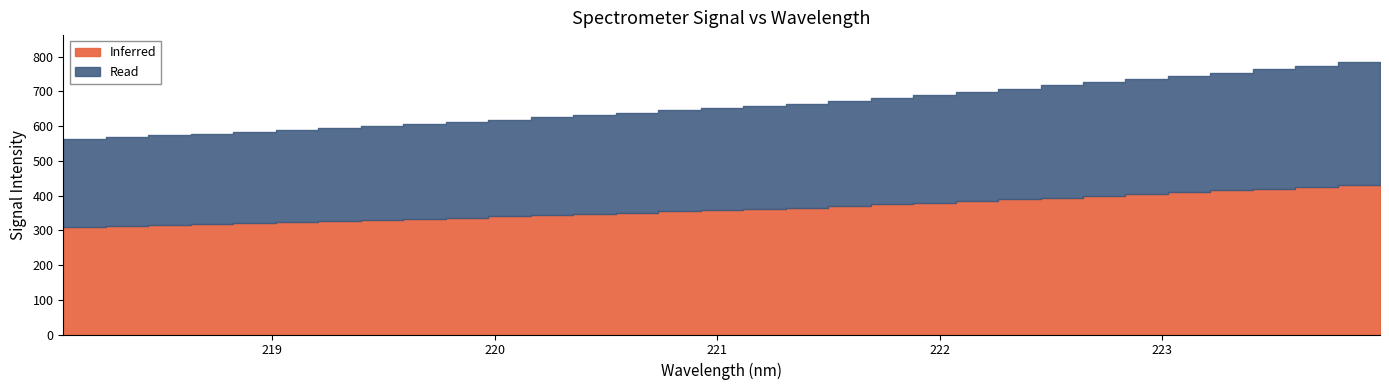

True or false: y and x intersect in this chart.

False